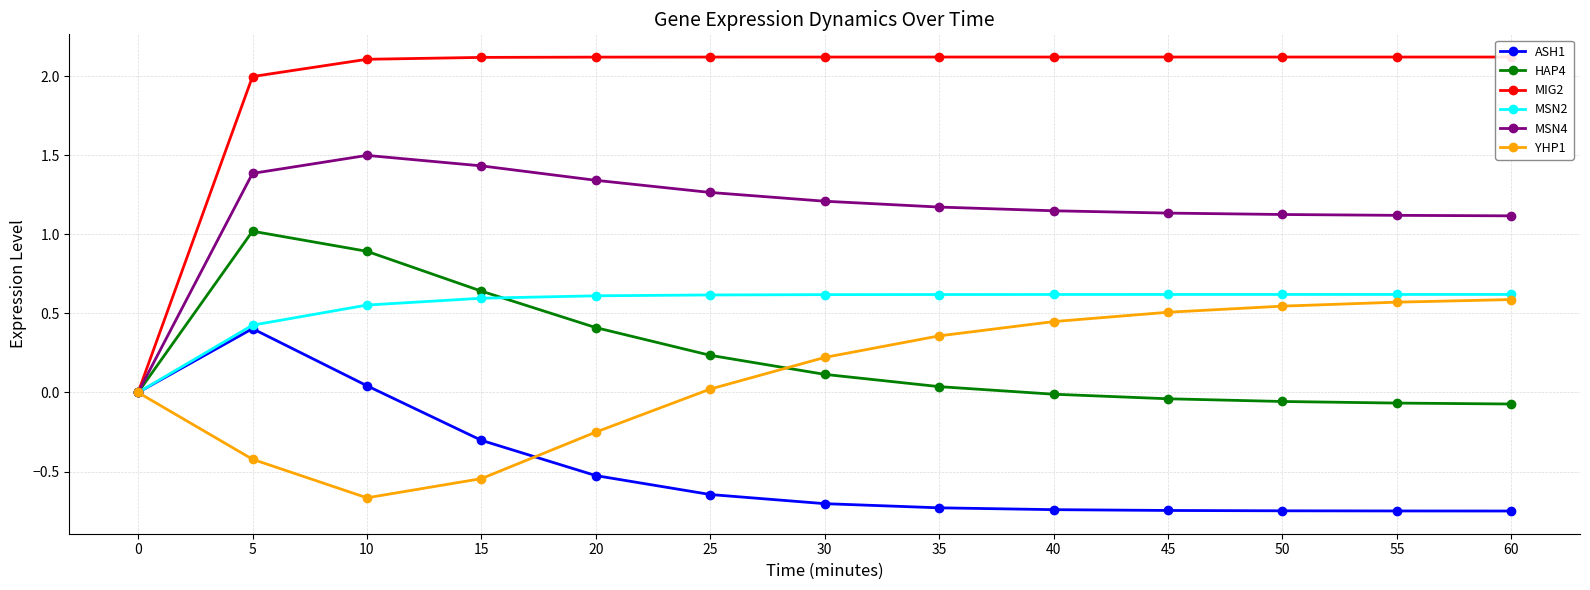

List the labels in order of YHP1 value, smallest first.

10, 15, 5, 20, 0, 25, 30, 35, 40, 45, 50, 55, 60